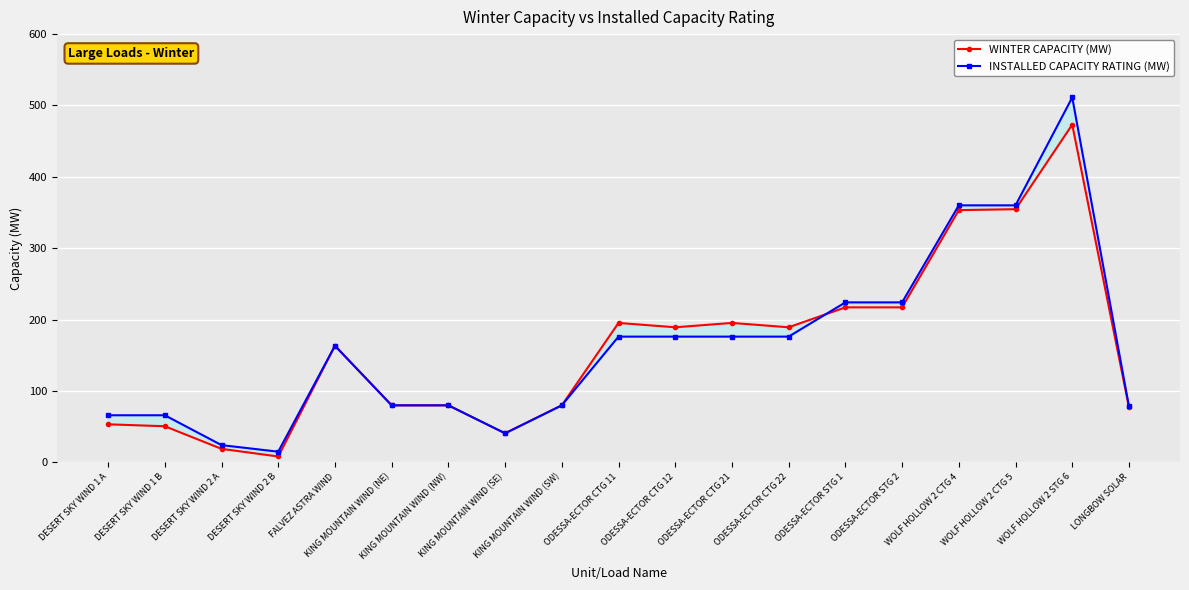

Rank the series at DESERT SKY WIND 1 B from highest to lowest value.

INSTALLED CAPACITY RATING (MW), WINTER CAPACITY (MW)